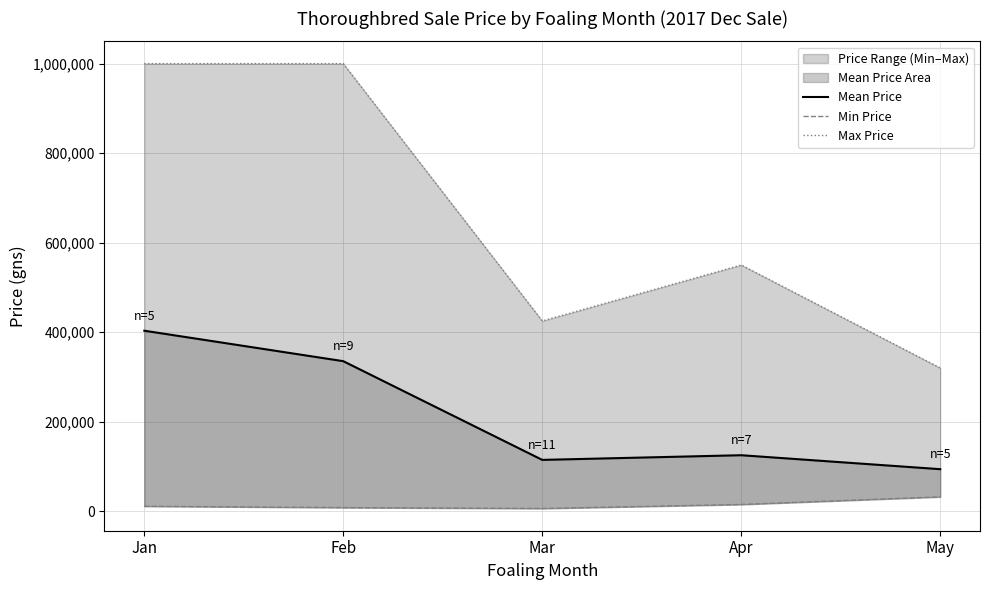

How many lines are shown in the chart?

3